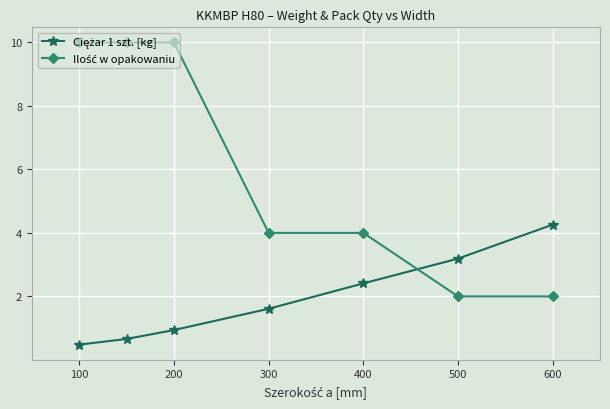

Rank the series by their average value, from lowest to highest.

Ciężar 1 szt. [kg], Ilość w opakowaniu